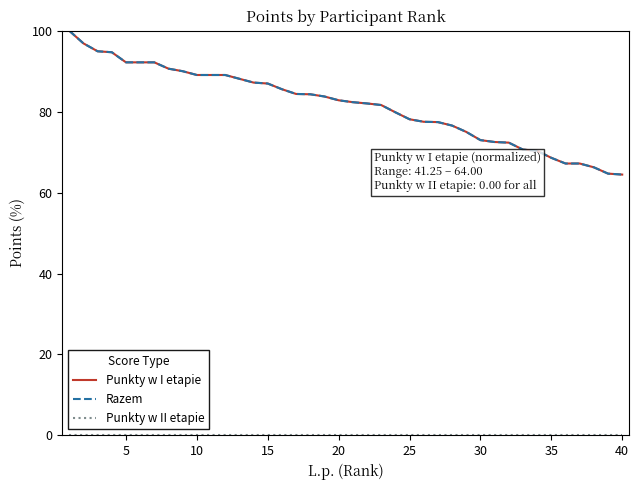

Which series has the largest total across all categories?

Punkty w I etapie